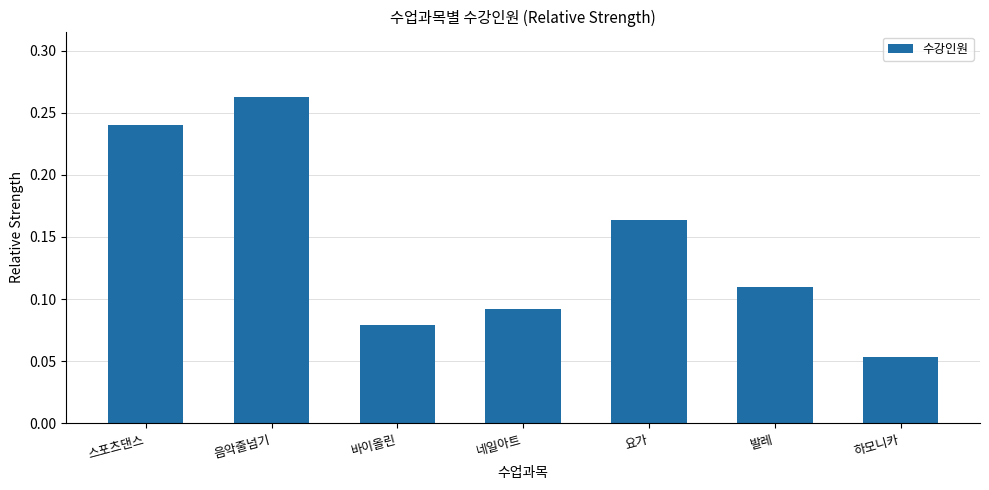

Where is the data nearest to the value 0?

하모니카